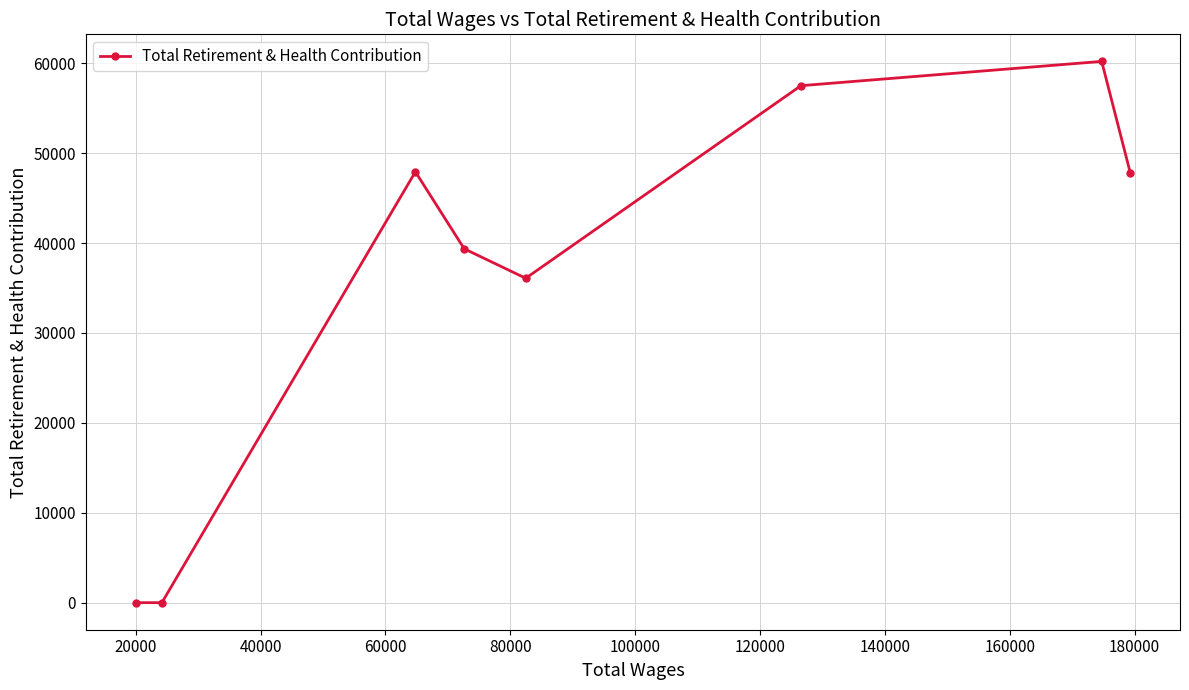

What is the difference between the second highest and minimum values?

57502